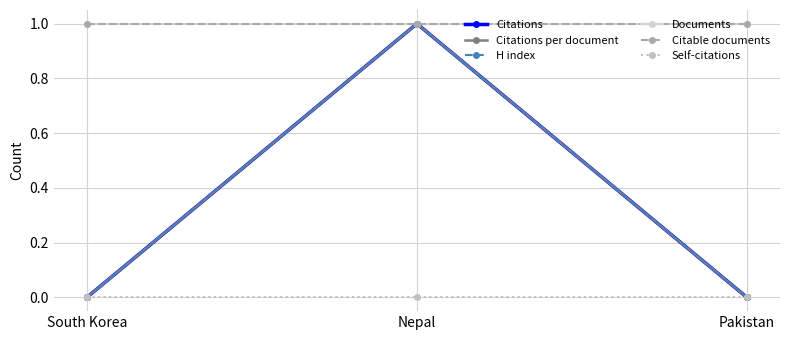

The value of Citations at South Korea is 0. True or false?

True